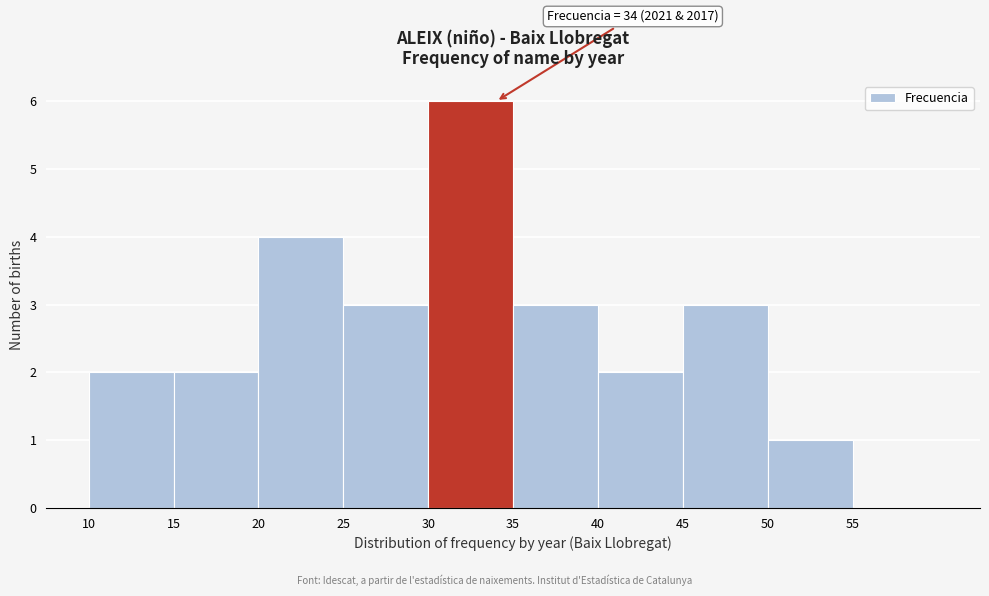

Over which range of the x-axis is the bar tallest?

30 to 35